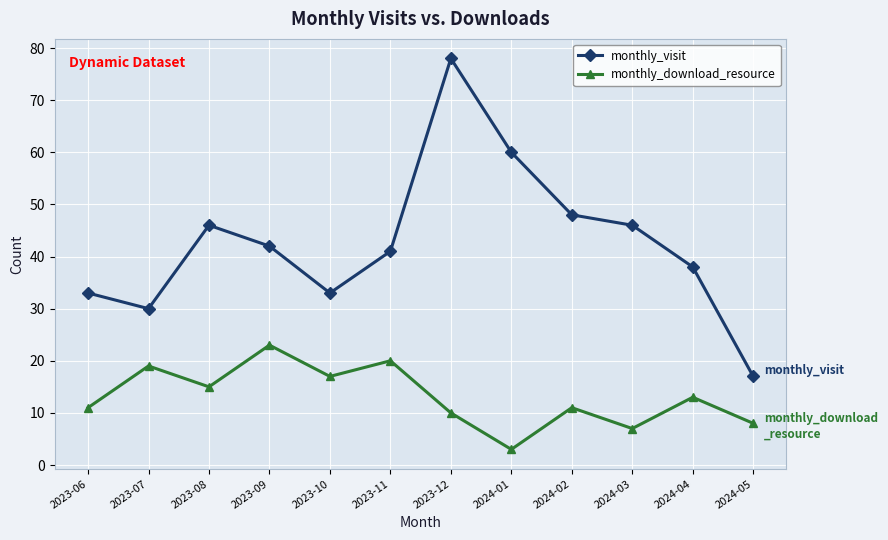

Reading left to right, list all the values displayed in this chart.

monthly_visit: 2023-06=33	2023-07=30	2023-08=46	2023-09=42	2023-10=33	2023-11=41	2023-12=78	2024-01=60	2024-02=48	2024-03=46	2024-04=38	2024-05=17
monthly_download_resource: 2023-06=11	2023-07=19	2023-08=15	2023-09=23	2023-10=17	2023-11=20	2023-12=10	2024-01=3	2024-02=11	2024-03=7	2024-04=13	2024-05=8